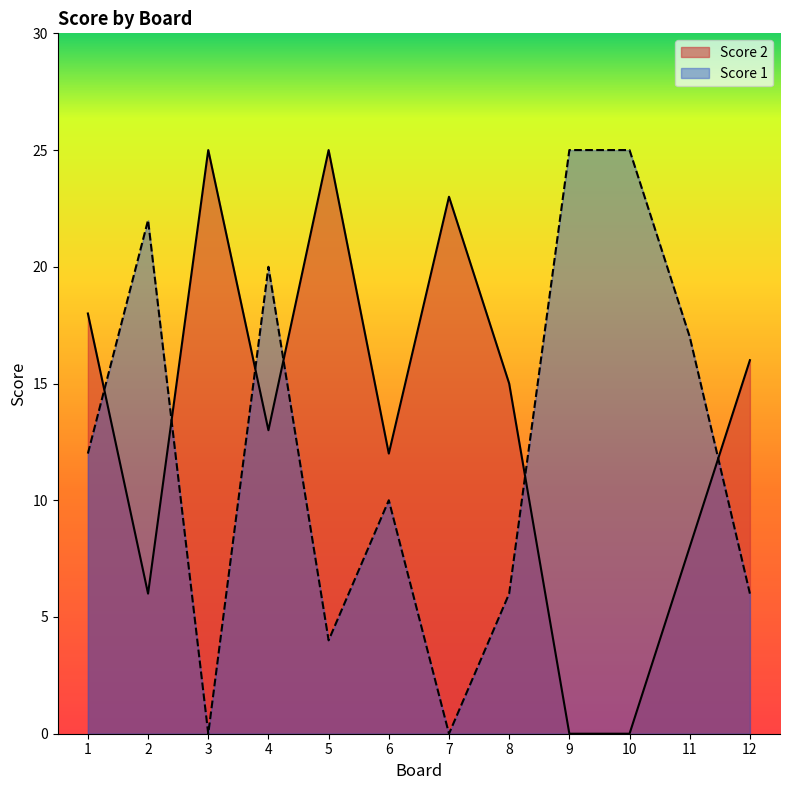

What is the total value across all series at 7?

23